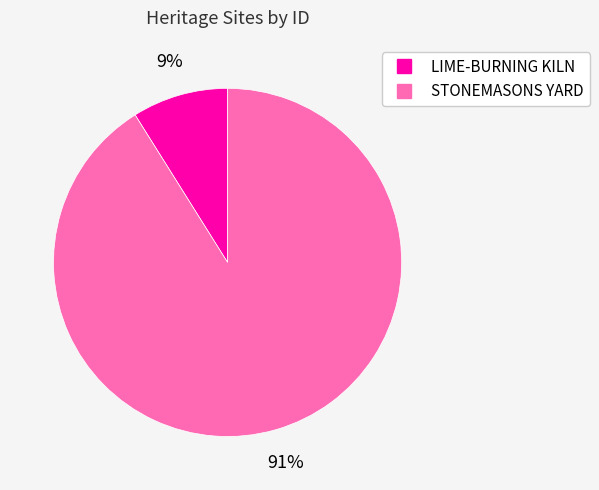

To the nearest percent, what percentage of the pie is STONEMASONS YARD?

91%